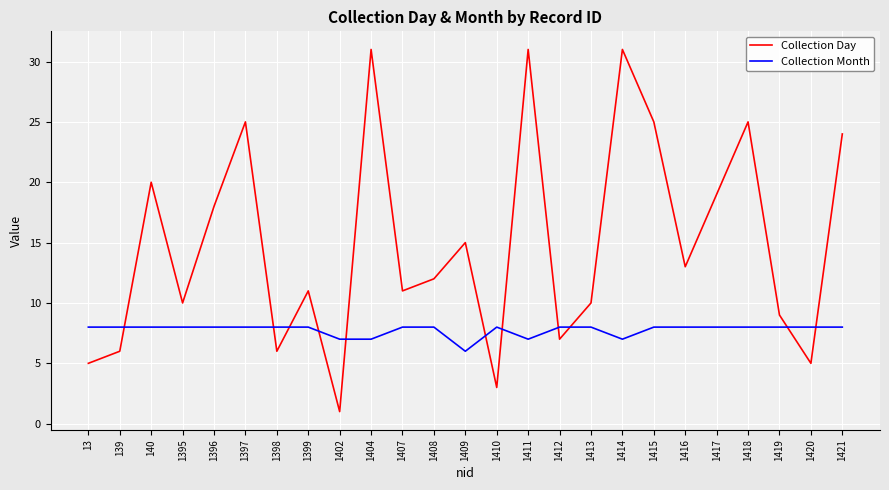

True or false: Collection Day has more than 1 interior local peaks.

True